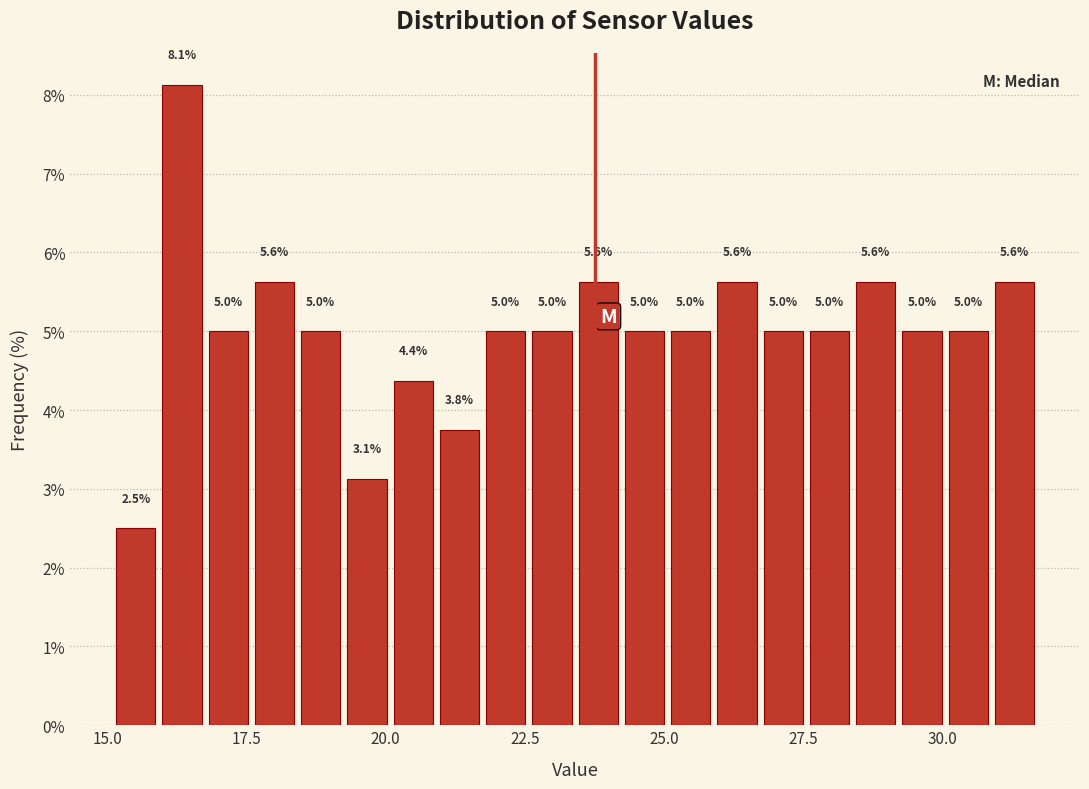

Read against the x-axis, roughly where is the centre of the tallest bar?

16.5